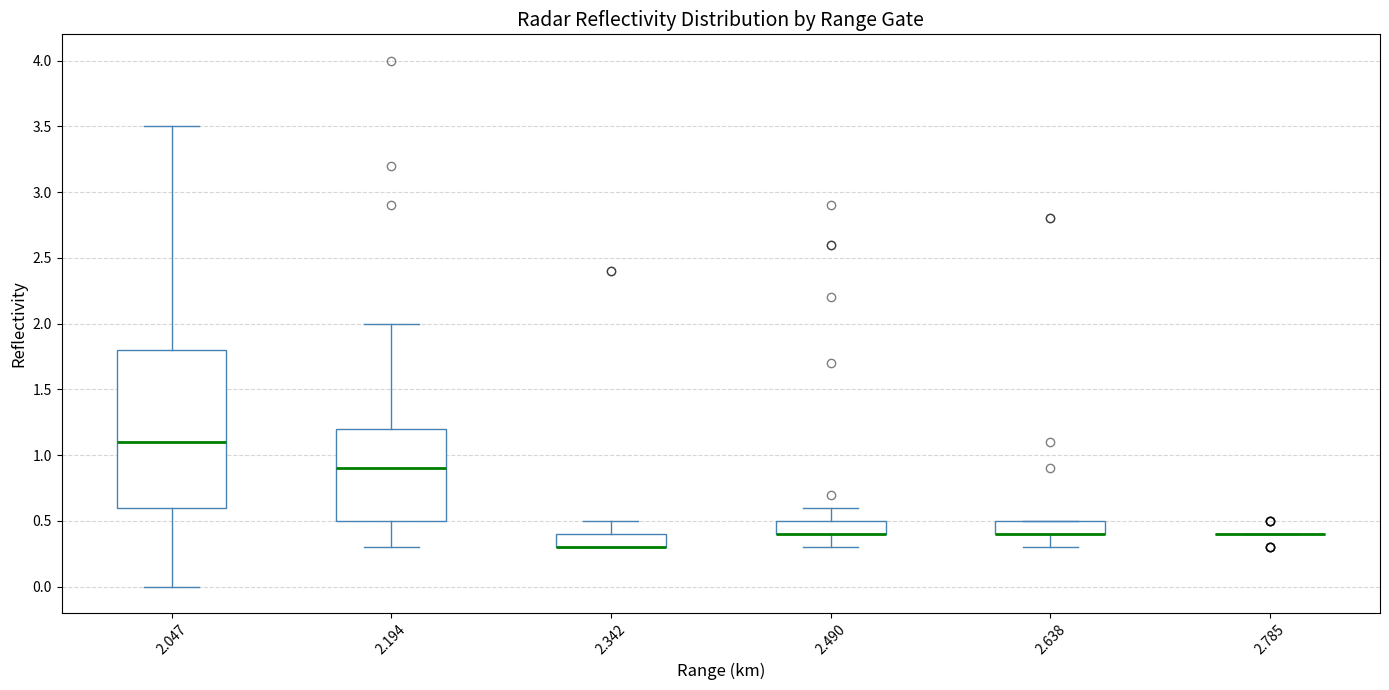

Reading left to right, read every box against the y-axis: the position of its median line, the range the box covers, and the ends of its whiskers. The values are not printed on the chart, so give them approximately, as read against the axis.

2.047: median 1.1, box 0.6 to 1.8, whiskers 0.0 to 3.5
2.194: median 0.9, box 0.5 to 1.2, whiskers 0.3 to 2.0
2.342: median 0.3 (drawn on the box's lower edge), box 0.3 to 0.4, whiskers 0.3 to 0.5
2.490: median 0.4 (drawn on the box's lower edge), box 0.4 to 0.5, whiskers 0.3 to 0.6
2.638: median 0.4 (drawn on the box's lower edge), box 0.4 to 0.5, whiskers 0.3 to 0.5
2.785: box collapsed to a line at 0.4, whiskers 0.4 to 0.4